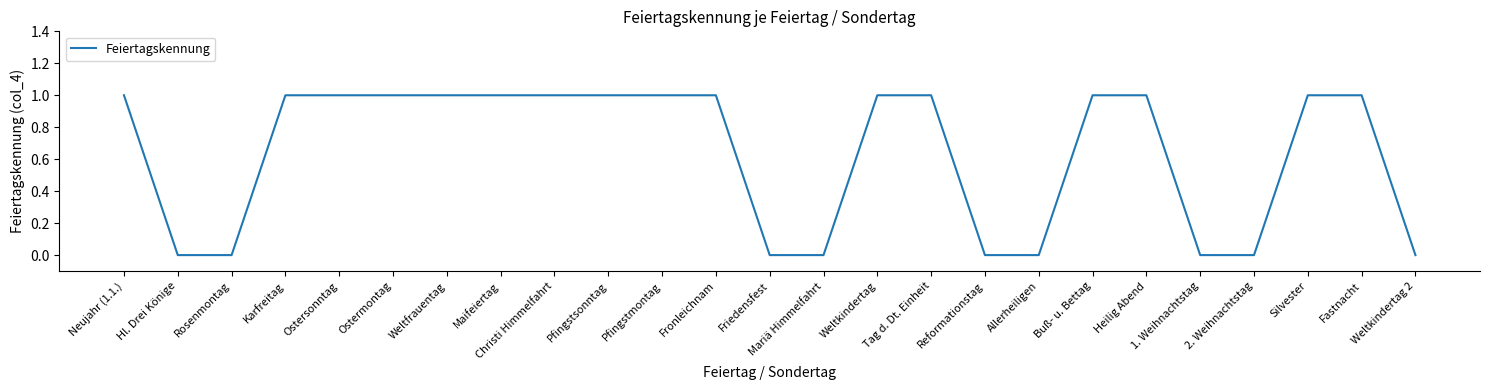

Reading left to right, extract all data points from this chart.

Neujahr (1.1.)=1	Hl. Drei Könige=0	Rosenmontag=0	Karfreitag=1	Ostersonntag=1	Ostermontag=1	Weltfrauentag=1	Maifeiertag=1	Christi Himmelfahrt=1	Pfingstsonntag=1	Pfingstmontag=1	Fronleichnam=1	Friedensfest=0	Mariä Himmelfahrt=0	Weltkindertag=1	Tag d. Dt. Einheit=1	Reformationstag=0	Allerheiligen=0	Buß- u. Bettag=1	Heilig Abend=1	1. Weihnachtstag=0	2. Weihnachtstag=0	Silvester=1	Fastnacht=1	Weltkindertag 2=0